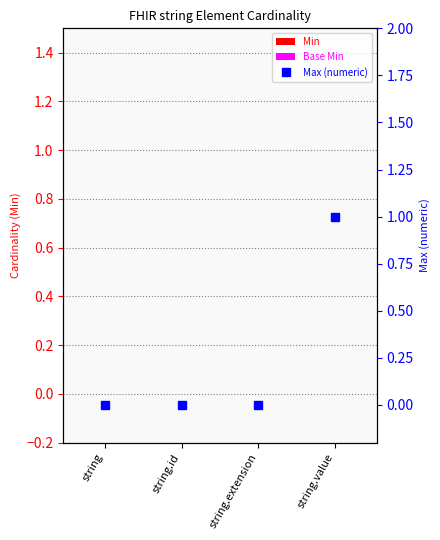

List the labels in order of Base Min value, smallest first.

string, string.id, string.extension, string.value